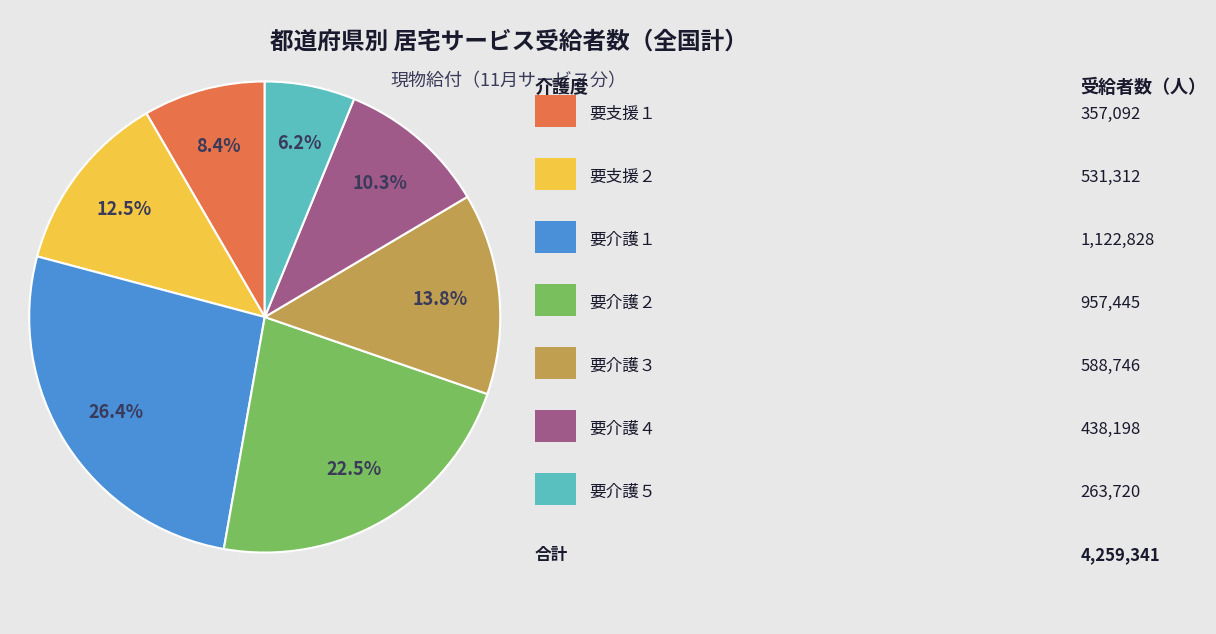

To the nearest percent, what is the difference between the largest and smallest slice percentages?

20%